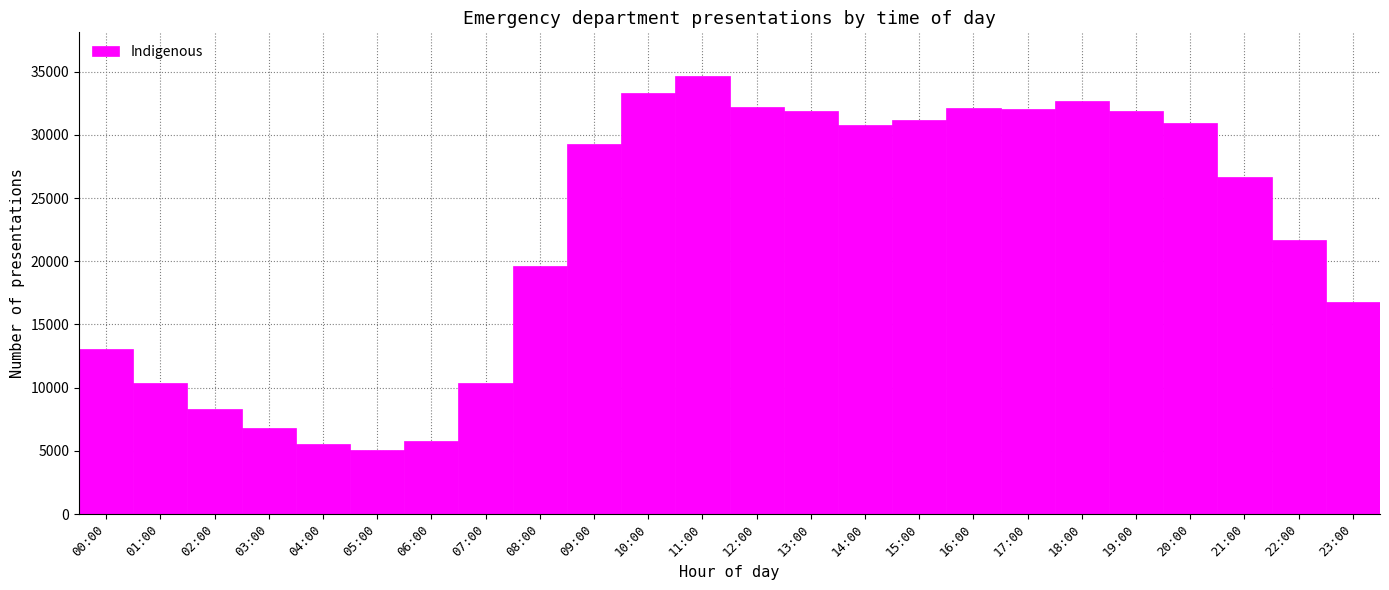

What is the greatest value displayed?

34652